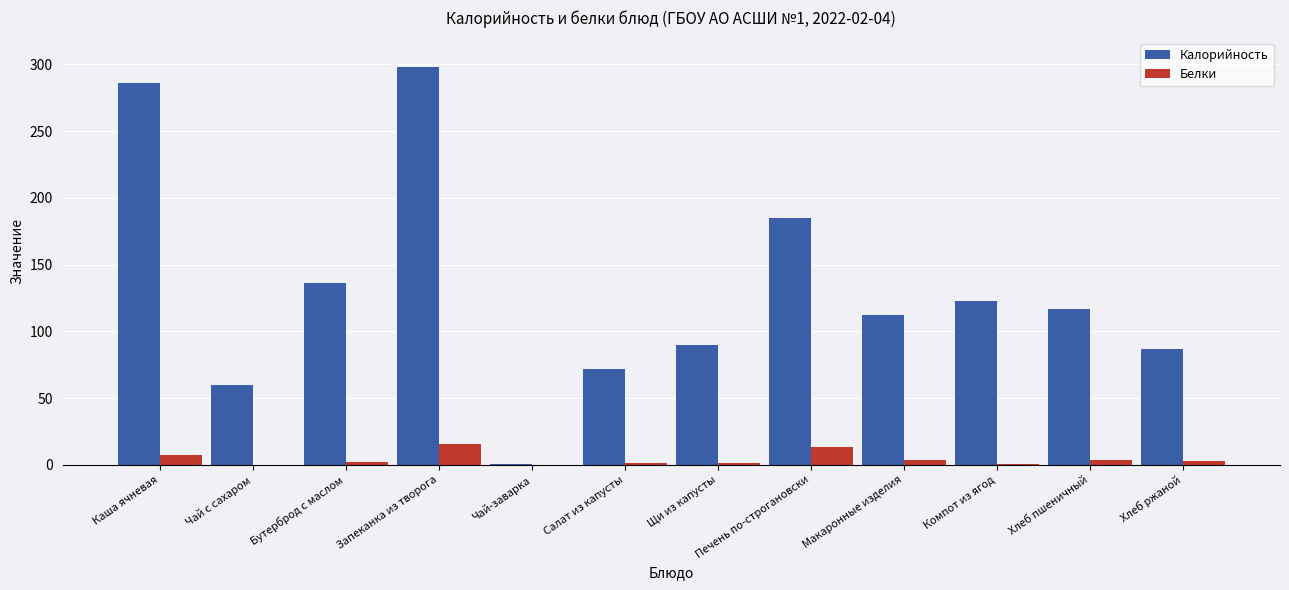

What value does the Белки series have at Запеканка из творога?

15.3